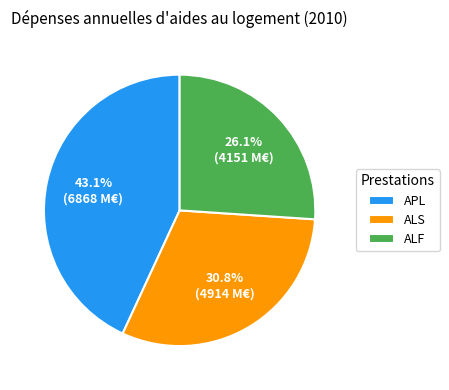

Combined, do APL and ALS account for over 50%?

Yes